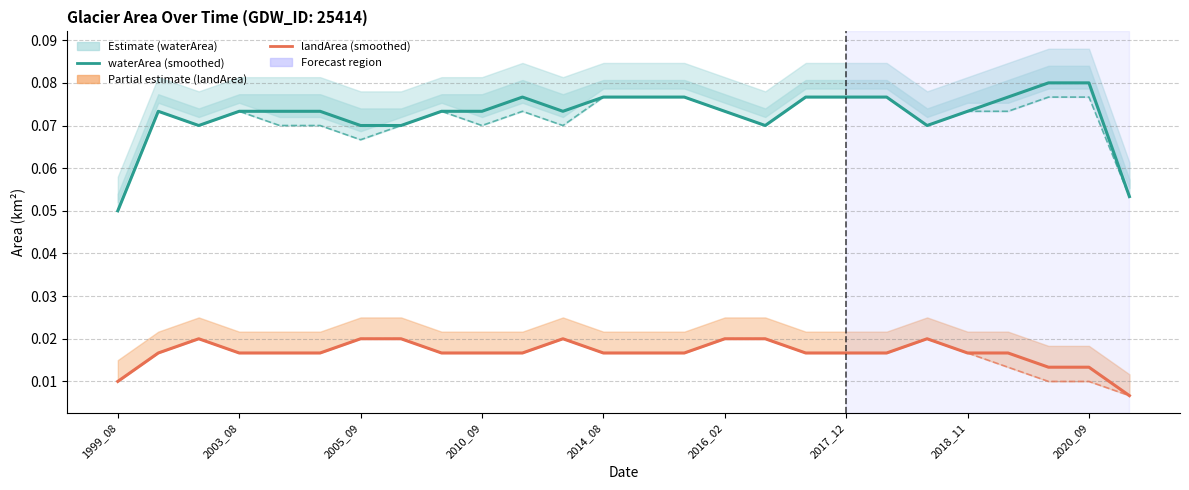

What is the maximum value for waterArea?

0.1